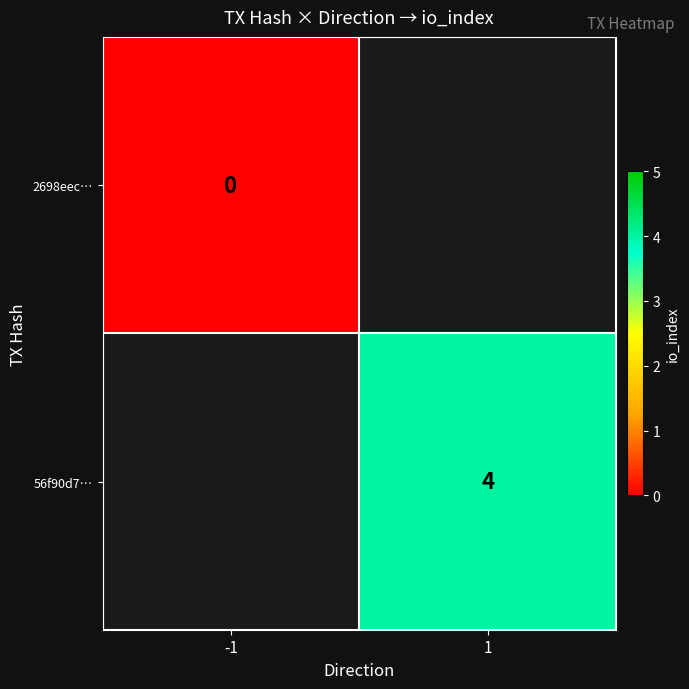

Is it true that 56f90d7… equals 6 at 1?

False